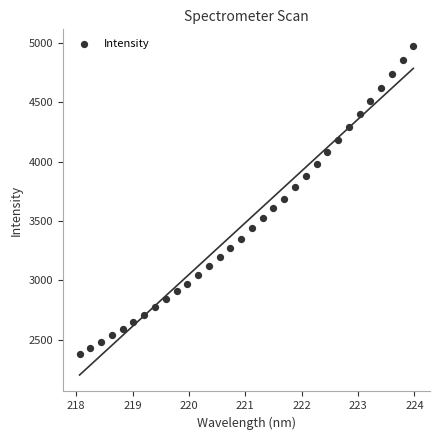

What is the range of Y values (max minus min)?

2600.3